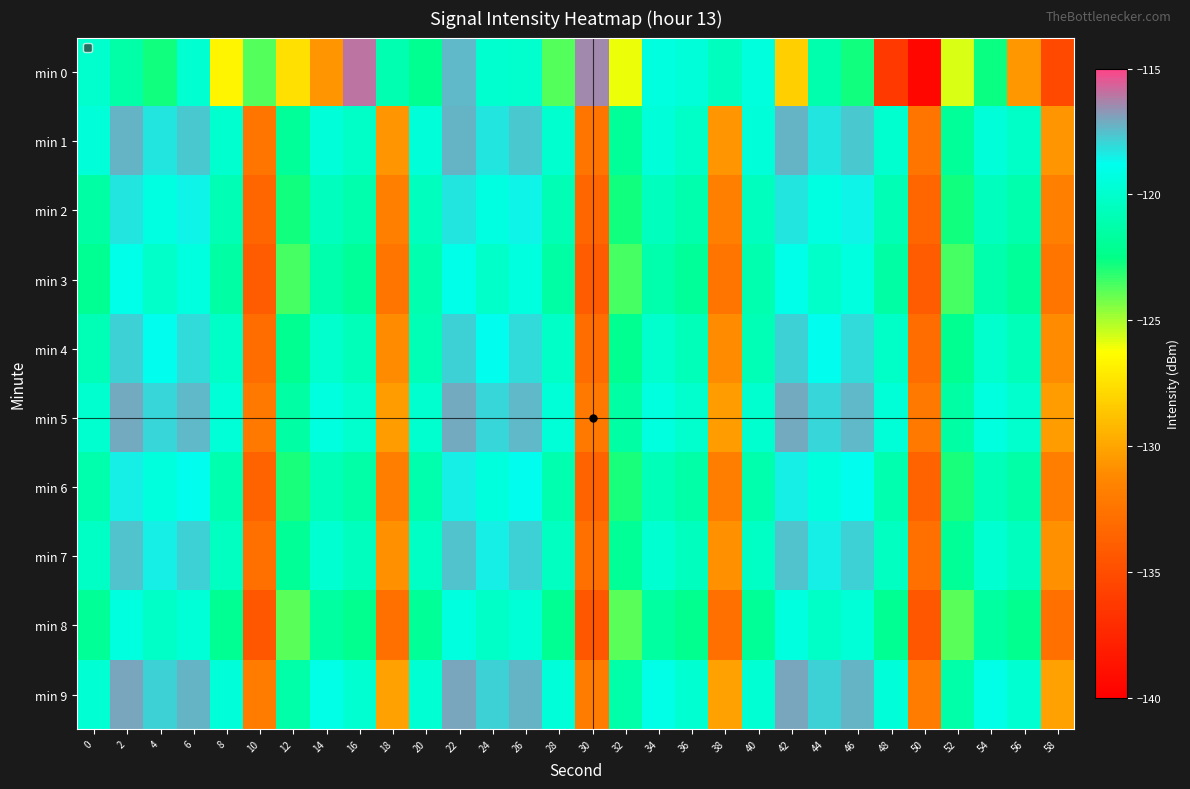

What is the difference between the highest and lowest values at 46?

5.5